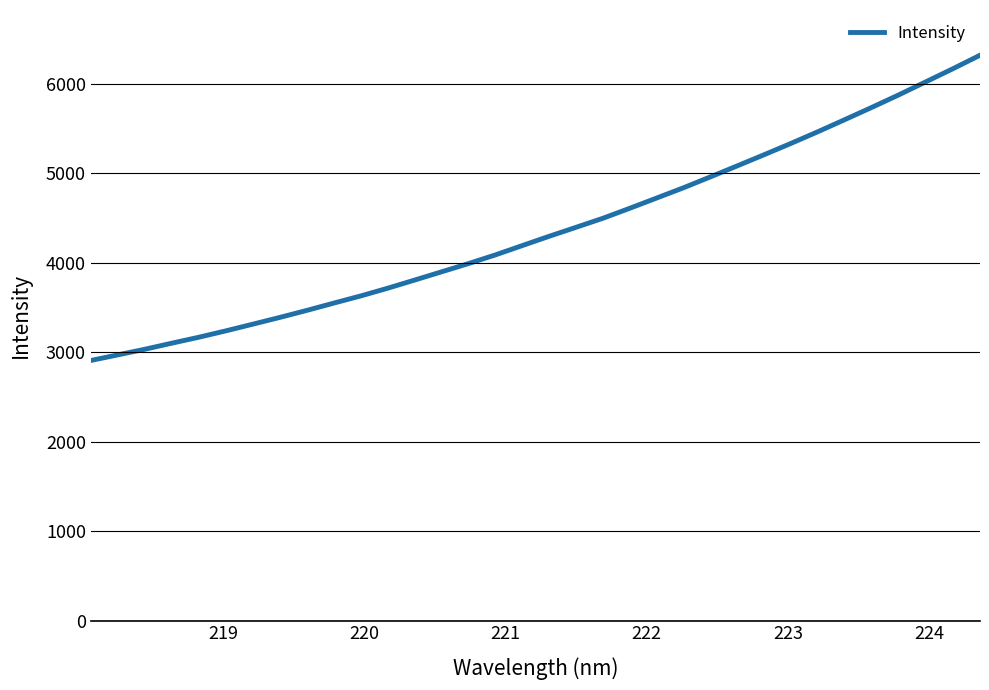

Reading left to right, extract all data points from this chart.

2906.4	2969.0	3031.8	3099.7	3165.9	3237.1	3311.7	3387.1	3465.4	3547.0	3627.1	3713.2	3804.4	3896.6	3988.8	4085.8	4190.3	4294.3	4394.9	4496.1	4608.3	4723.0	4838.2	4960.0	5083.3	5208.2	5335.1	5465.9	5600.9	5737.4	5877.1	6022.2	6167.6	6317.4